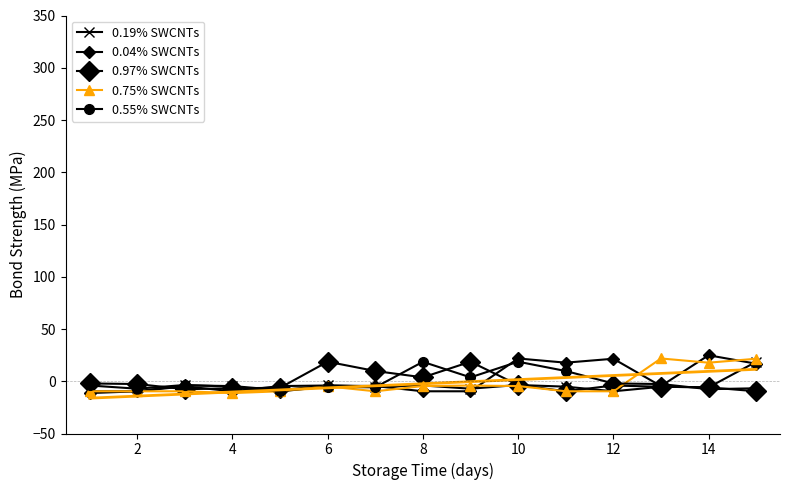

Is the value of 0.75% SWCNTs at 14 greater than the value of 0.19% SWCNTs at 2?

Yes